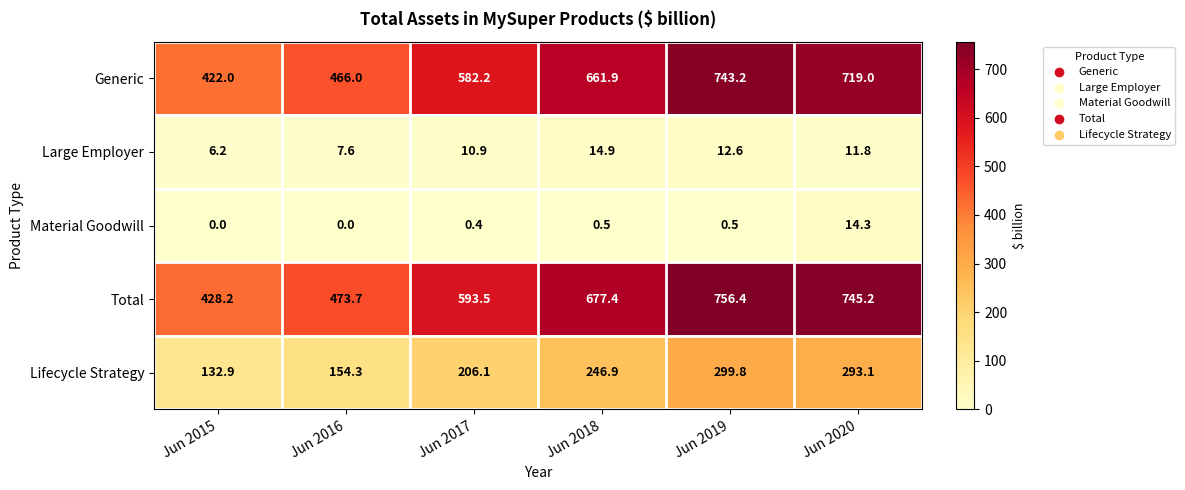

At which category is the sum across all series the highest?

Jun 2019